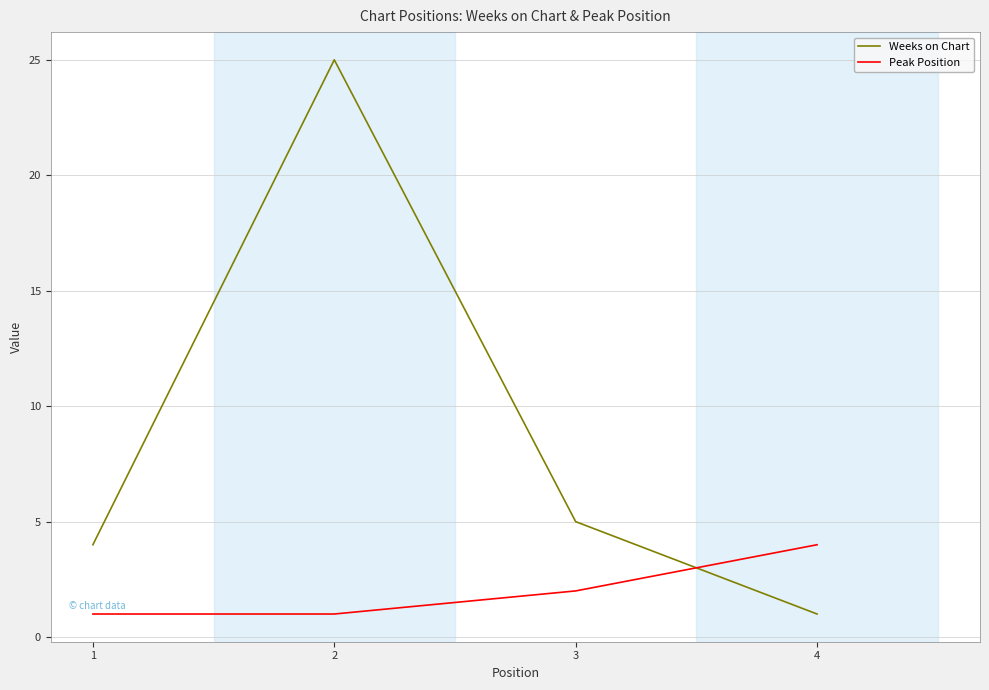

Reading left to right, extract all data points from this chart.

Weeks on Chart: 4	25	5	1
Peak Position: 1	1	2	4